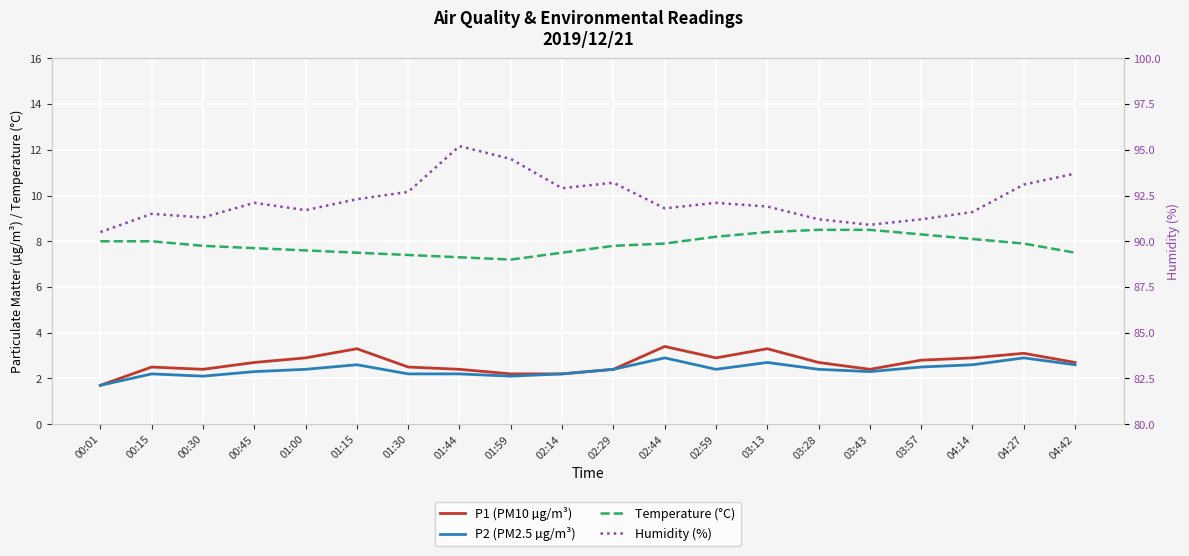

Reading left to right, extract all data points from this chart.

P1 (PM10 µg/m³): 1.7	2.5	2.4	2.7	2.9	3.3	2.5	2.4	2.2	2.2	2.4	3.4	2.9	3.3	2.7	2.4	2.8	2.9	3.1	2.7
P2 (PM2.5 µg/m³): 1.7	2.2	2.1	2.3	2.4	2.6	2.2	2.2	2.1	2.2	2.4	2.9	2.4	2.7	2.4	2.3	2.5	2.6	2.9	2.6
Temperature (°C): 8.0	8.0	7.8	7.7	7.6	7.5	7.4	7.3	7.2	7.5	7.8	7.9	8.2	8.4	8.5	8.5	8.3	8.1	7.9	7.5
Humidity (%): 90.5	91.5	91.3	92.1	91.7	92.3	92.7	95.2	94.5	92.9	93.2	91.8	92.1	91.9	91.2	90.9	91.2	91.6	93.1	93.7